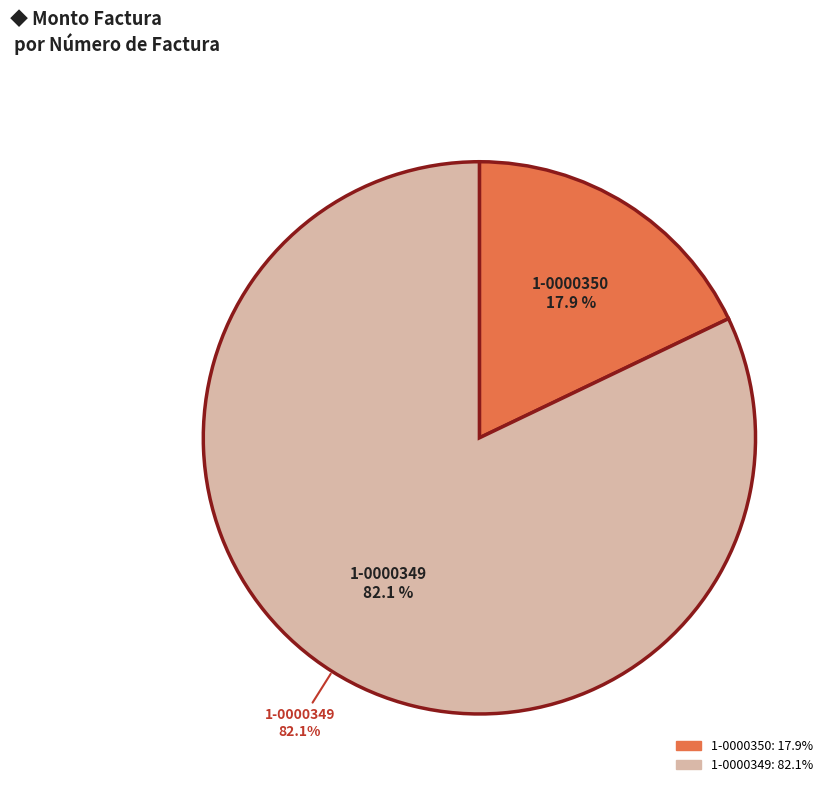

Approximately how many times larger is the value at 001-001-0000350 compared to 001-001-0000349?

0.2